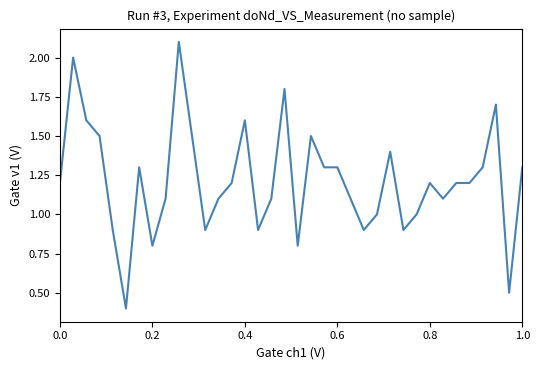

What is the maximum value shown in the chart?

2.1